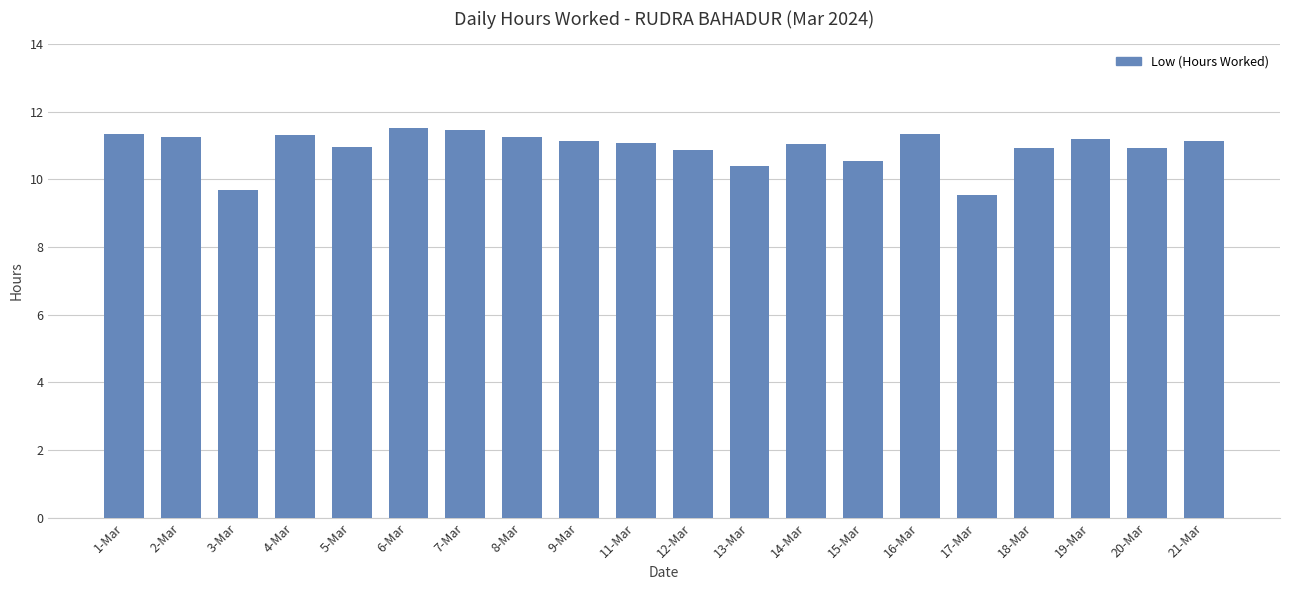

Which has a higher value, 4-Mar or 17-Mar?

4-Mar